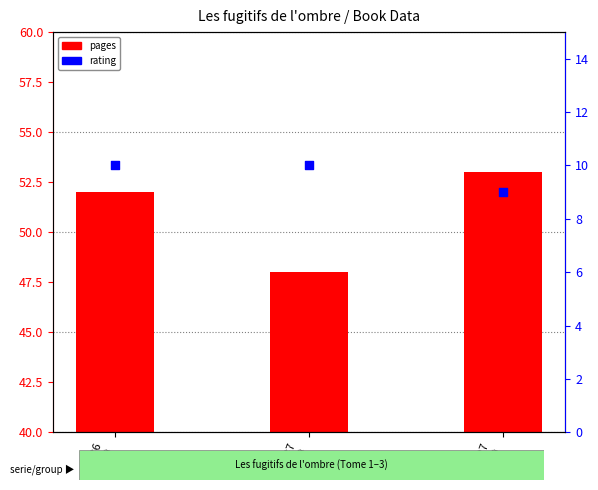

At how many categories does at least one series exceed 40?

3